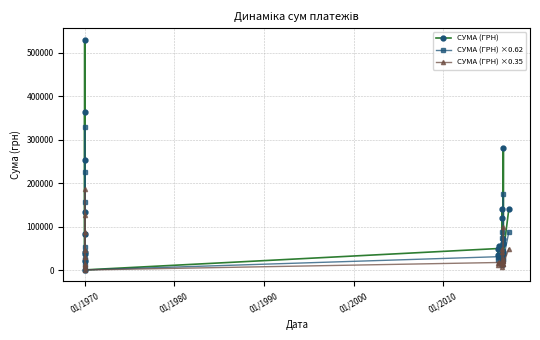

True or false: СУМА (ГРН) ×0.35 has more than 1 interior local peaks.

True